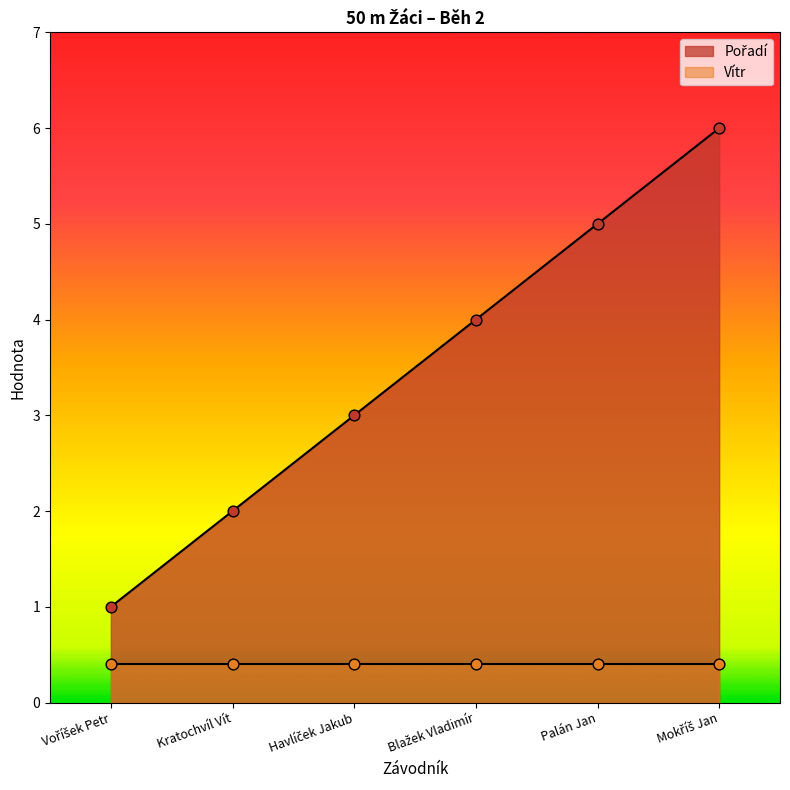

What is the change in value from Kratochvíl Vít to Palán Jan?

+3